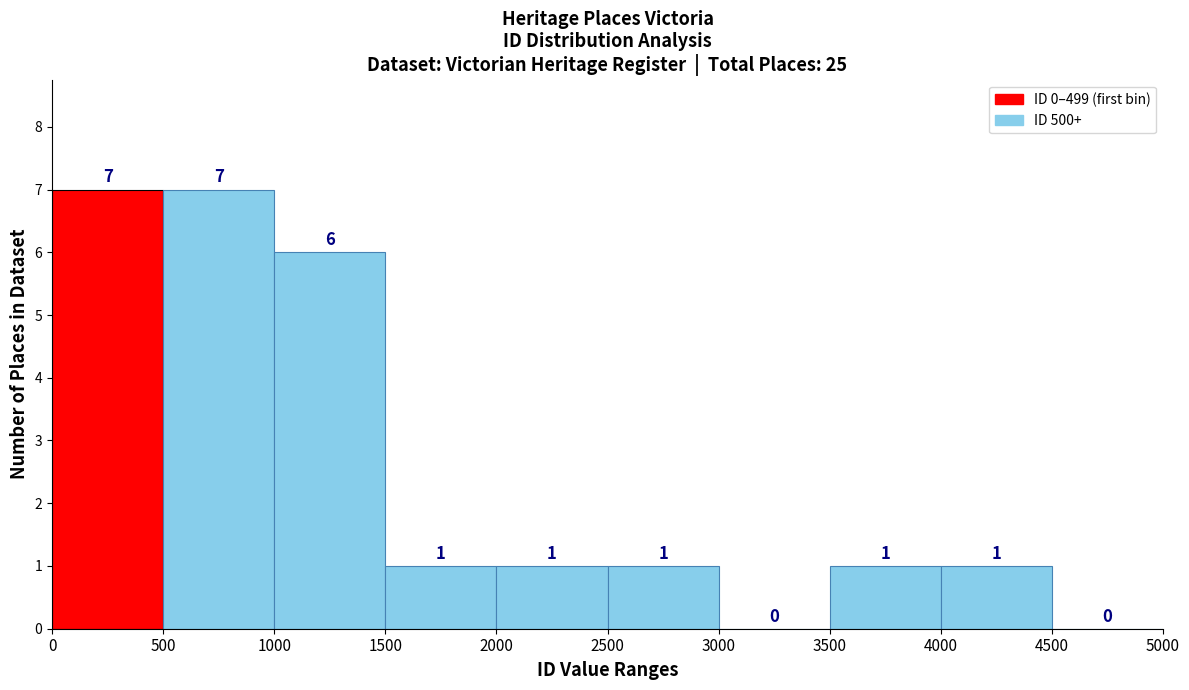

Reading left to right, list every bar in this chart as the range it spans on the x-axis followed by its height.

0 to 500: 7
500 to 1000: 7
1000 to 1500: 6
1500 to 2000: 1
2000 to 2500: 1
2500 to 3000: 1
3000 to 3500: 0
3500 to 4000: 1
4000 to 4500: 1
4500 to 5000: 0